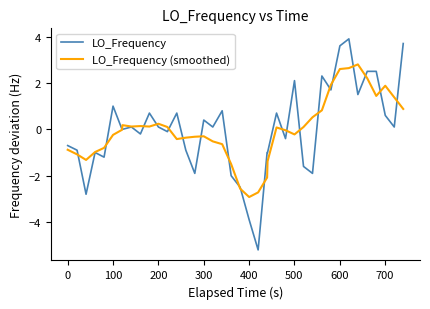

Which series has the largest range (max minus min)?

LO_Frequency